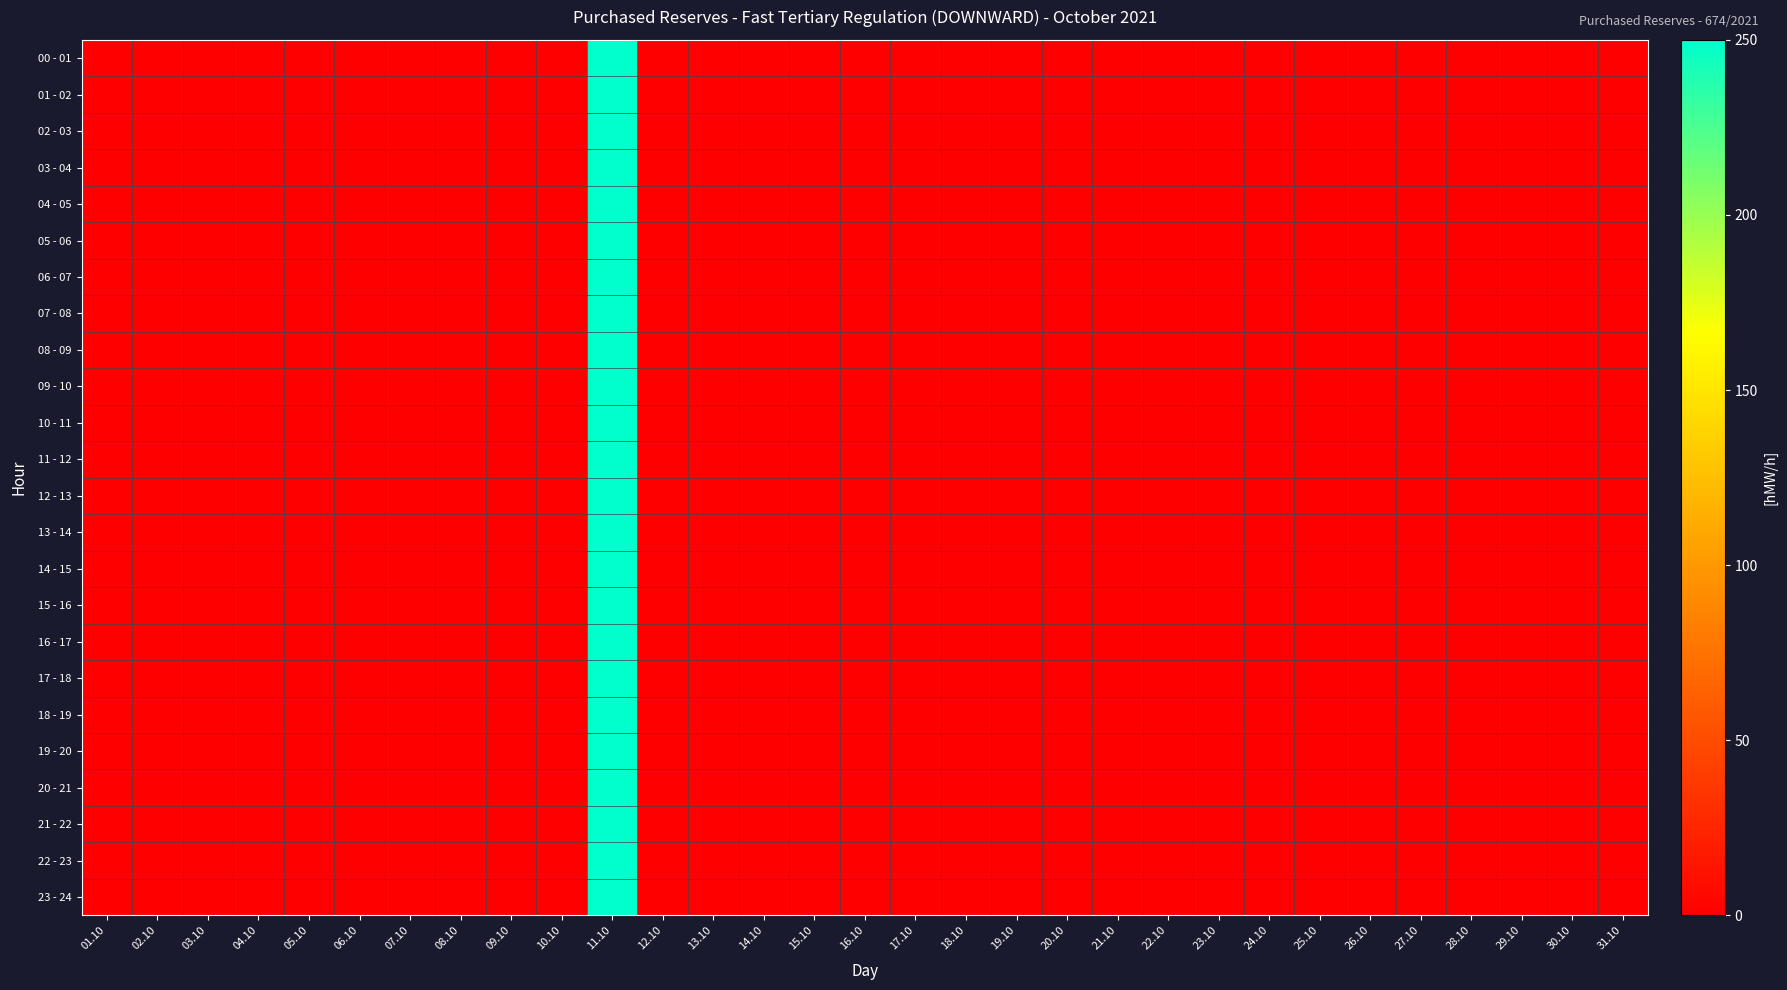

Between 06.10 and 15.10, which is larger?

06.10